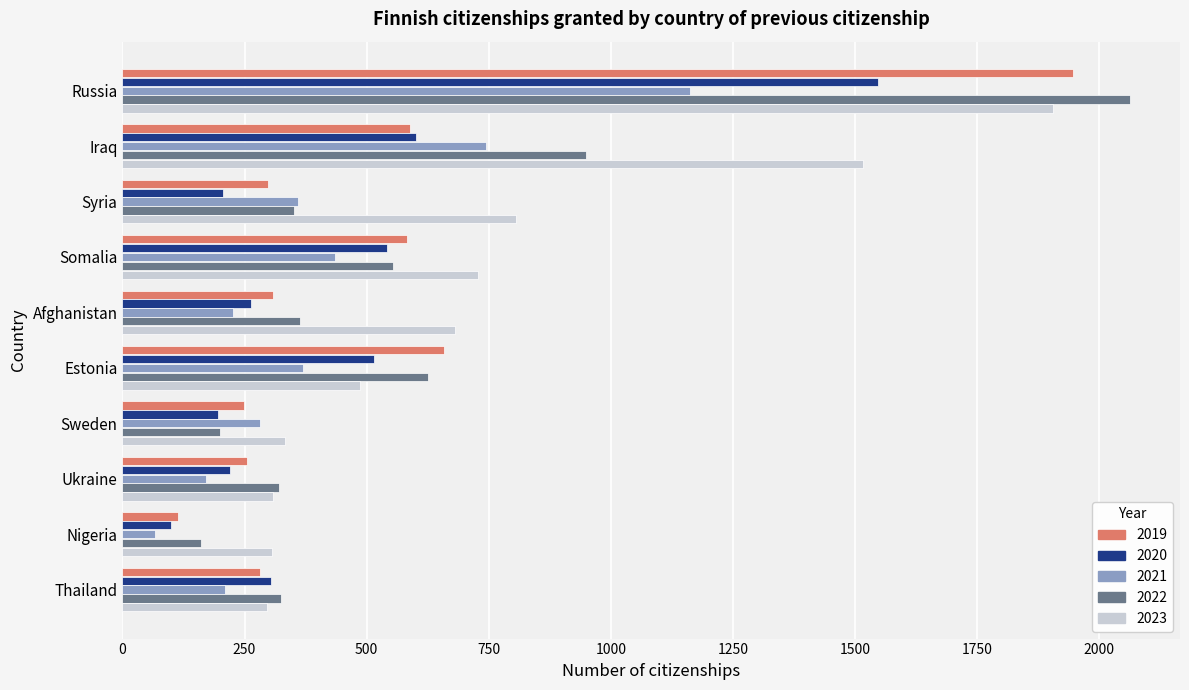

At which label is 2022 closest to 1111?

Iraq